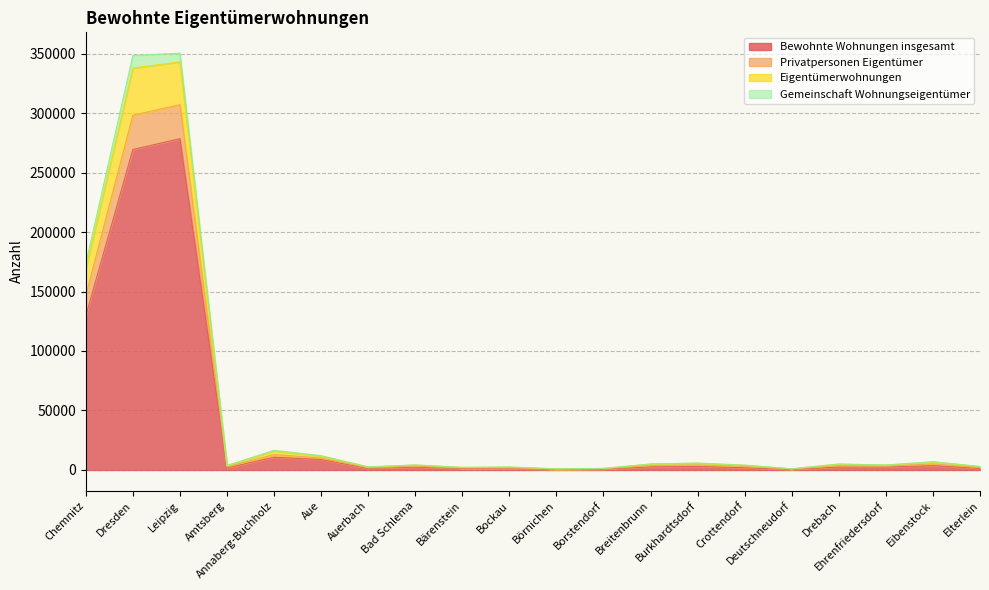

How many data points in Eigentümerwohnungen are above 4279?

9